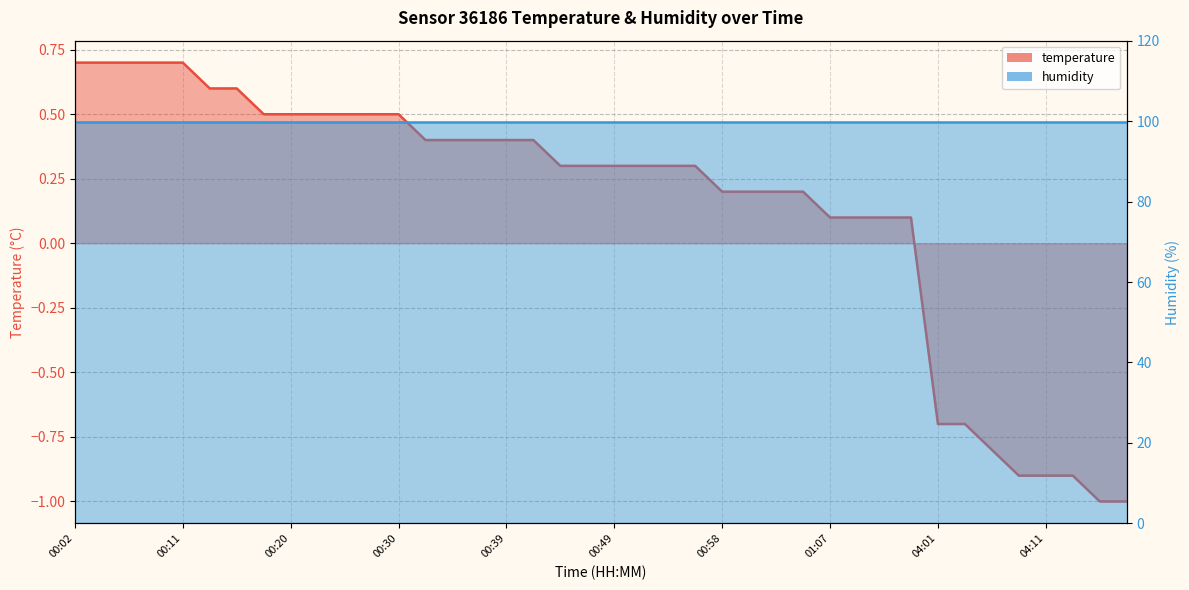

What is the smallest value displayed?

-1.0